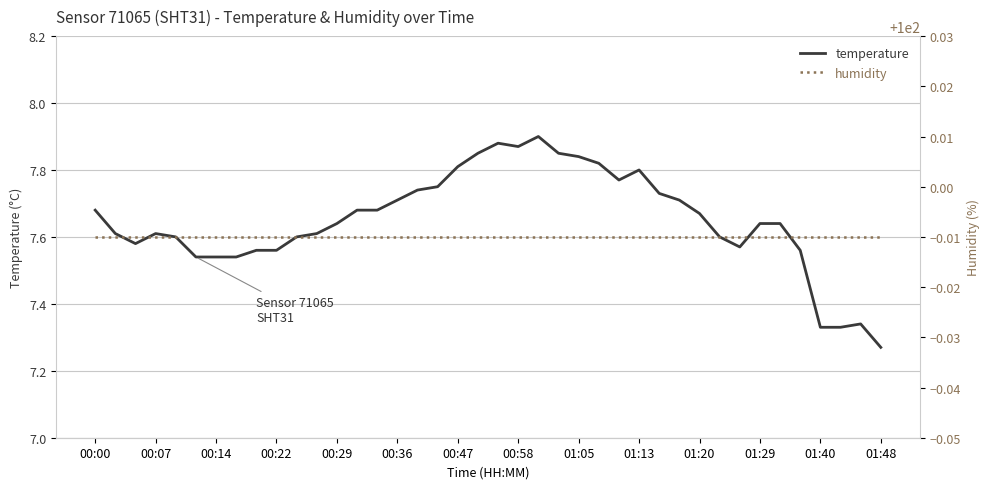

True or false: temperature has a value of 7.8 at 25.

True